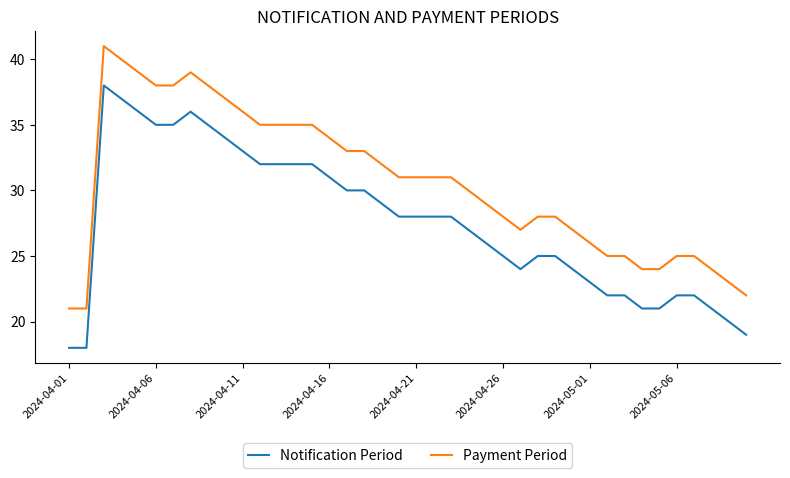

True or false: Payment Period and Notification Period cross at least once.

False